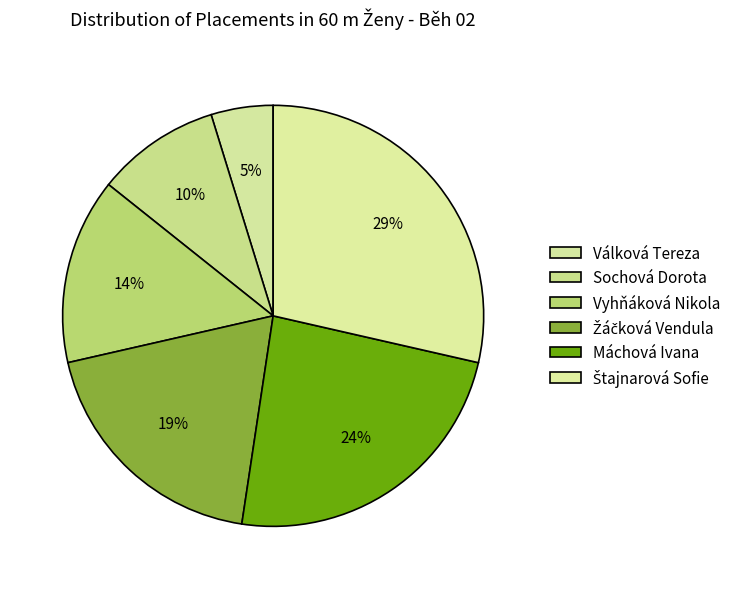

Which slice is the smallest?

Válková Tereza